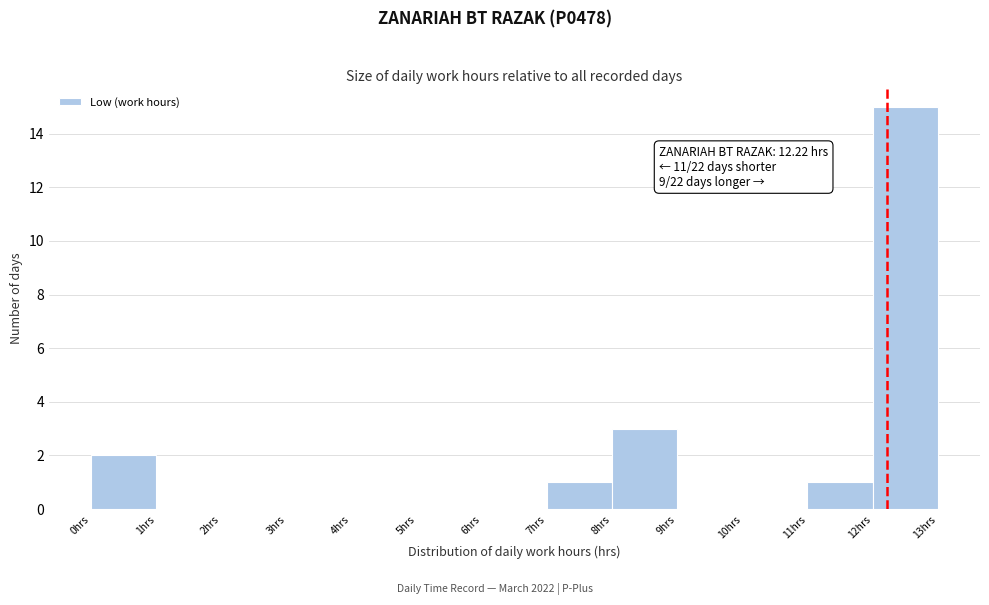

Over which range of the x-axis is the bar tallest?

12 to 13